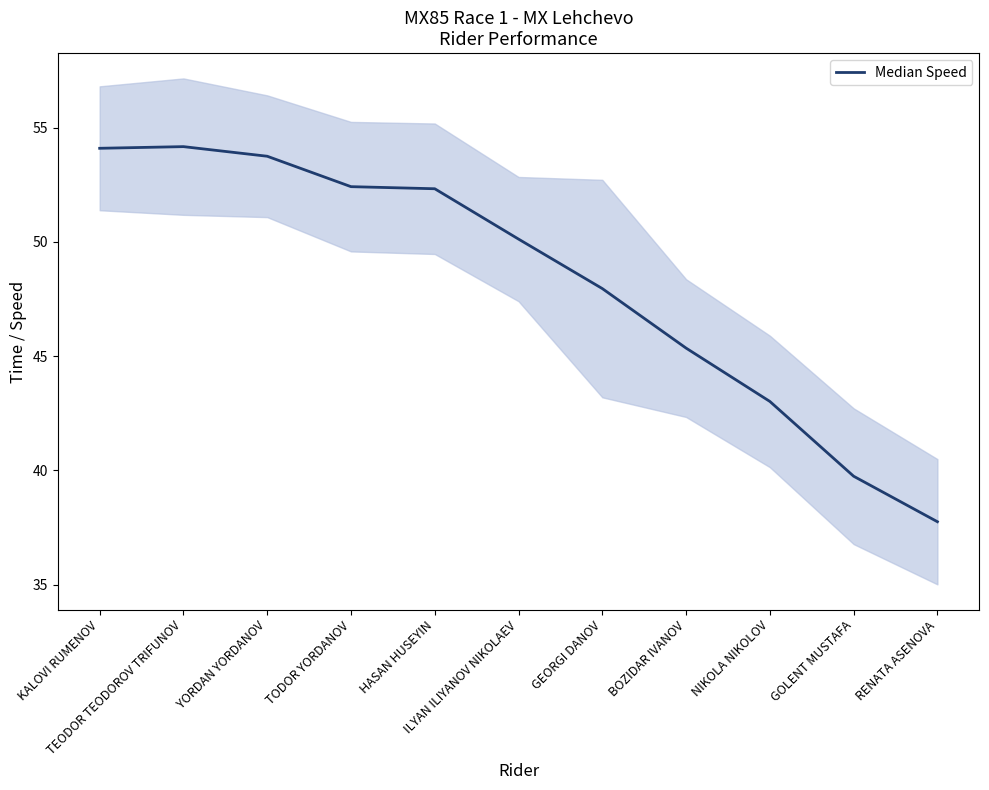

Reading right to left, transcribe all the data shown in this chart.

37.8	39.7	43.0	45.4	48.0	50.1	52.3	52.4	53.7	54.2	54.1